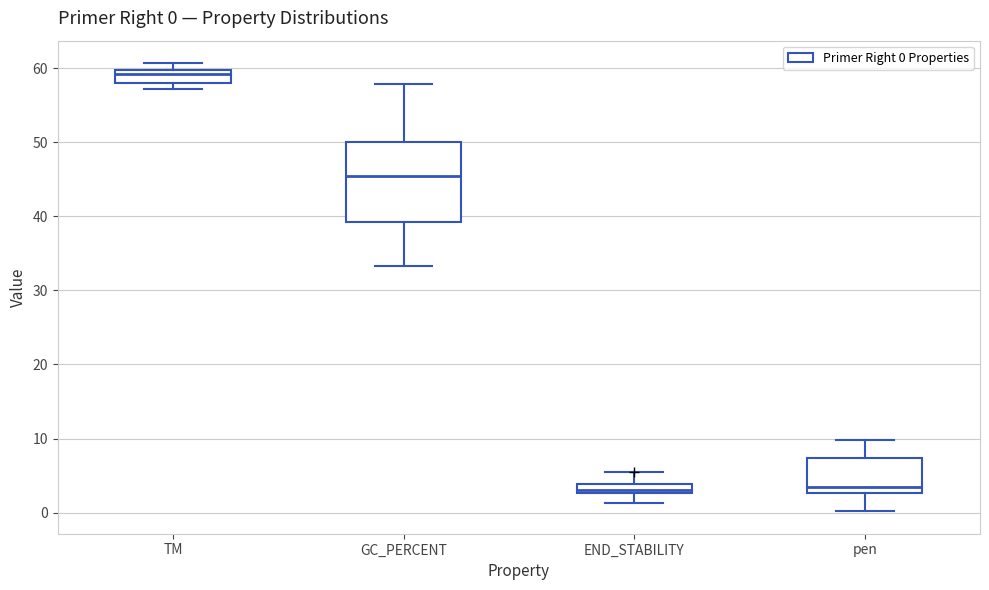

Which box's median line is the highest?

TM